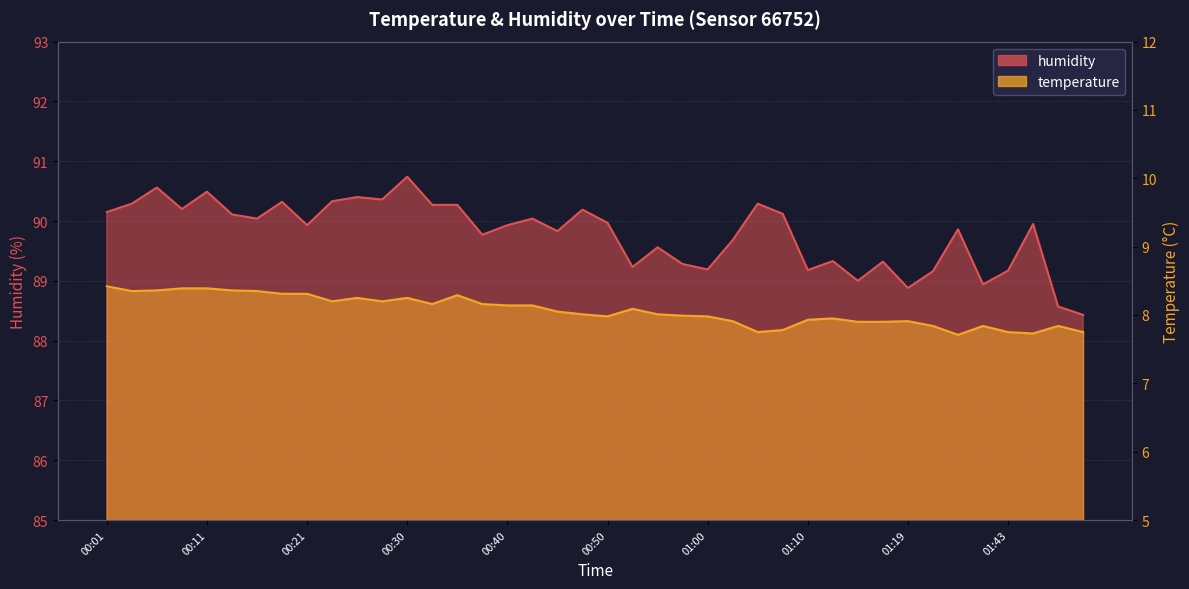

List the series in order of their overall mean, lowest first.

temperature, humidity